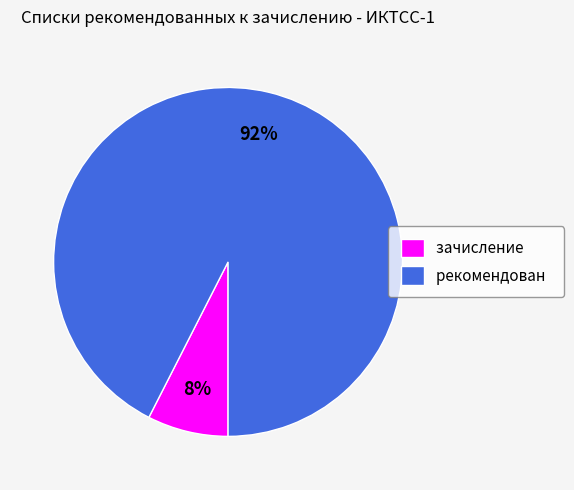

To the nearest percent, what percentage of the pie is рекомендован?

92%